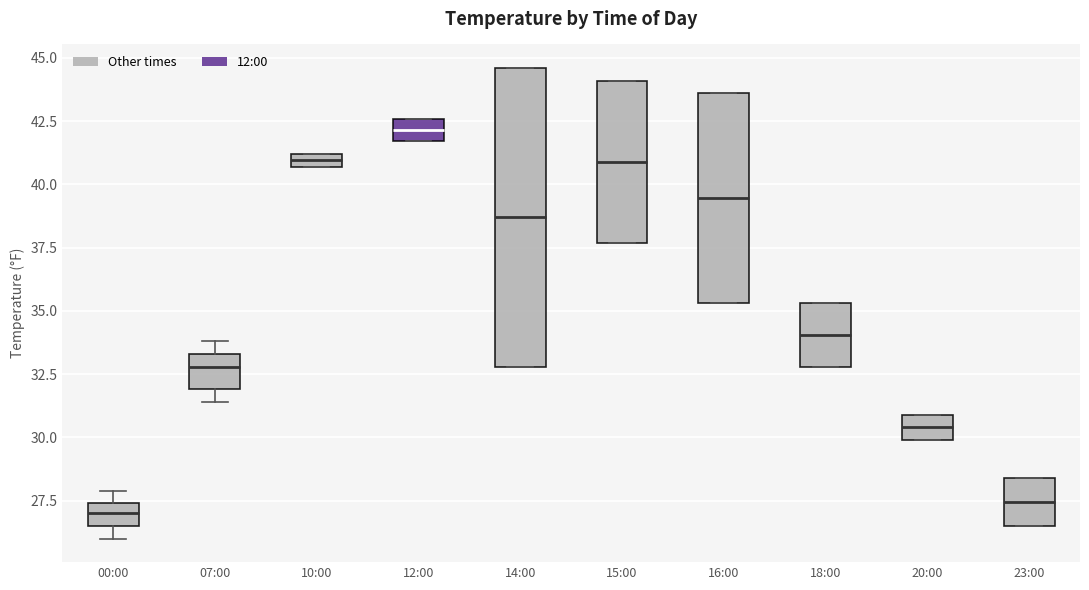

Which box has the highest median line?

12:00